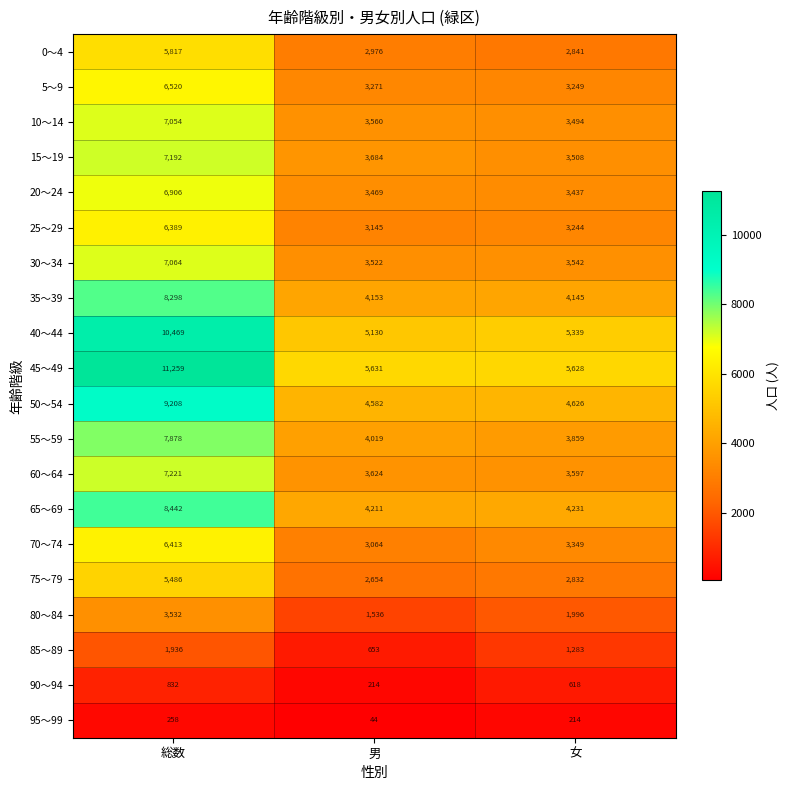

How many data points does each series have?

3